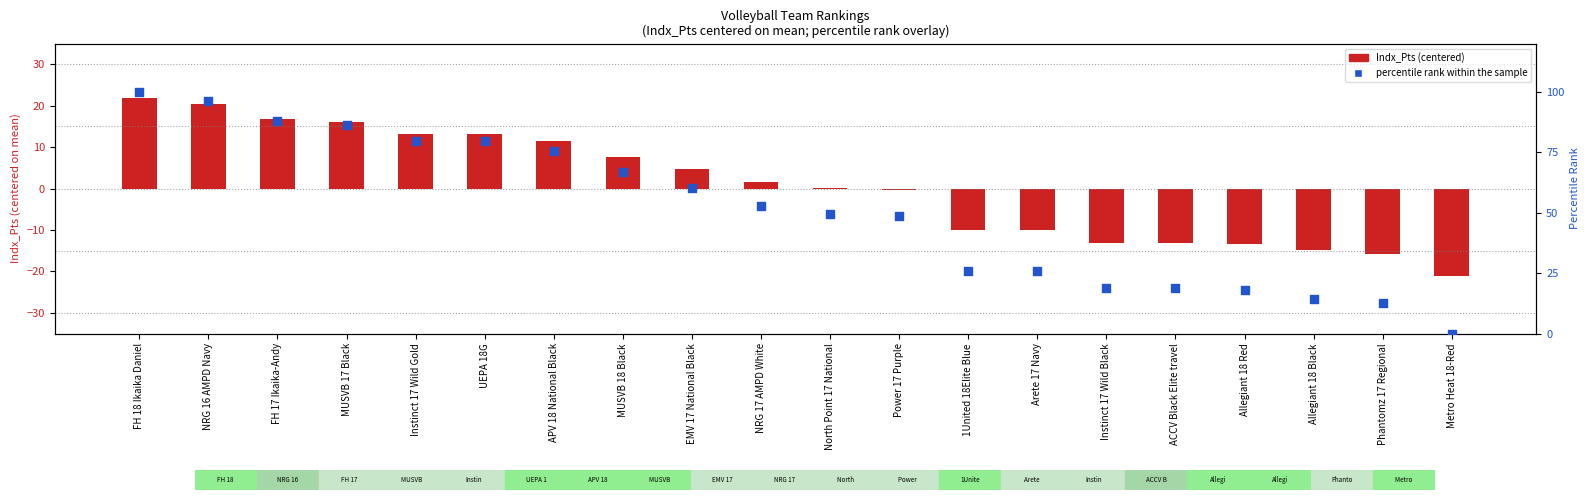

At how many categories does at least one series exceed 79?

6